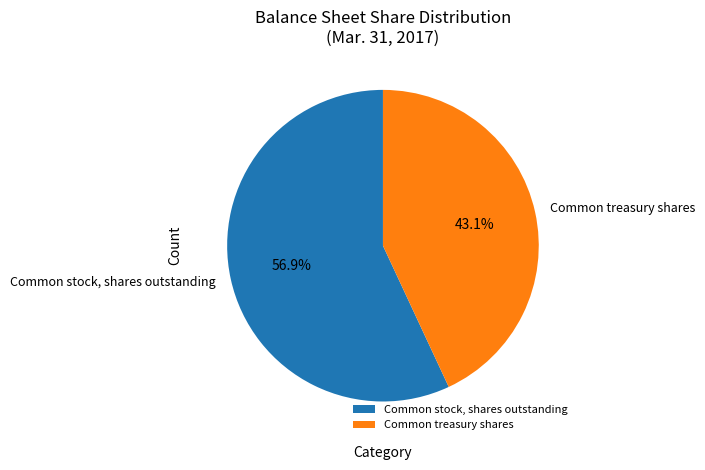

To the nearest percent, what portion does Common stock, shares outstanding represent?

57%